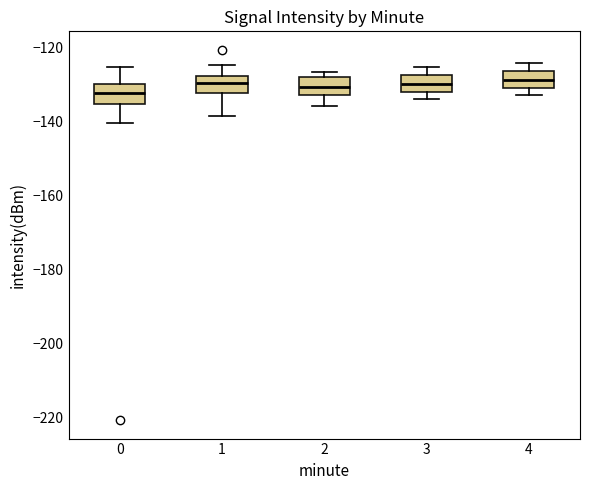

Reading left to right, read every box against the y-axis: the position of its median line, the range the box covers, and the ends of its whiskers. The values are not printed on the chart, so give them approximately, as read against the axis.

0: median -132, box -136 to -130, whiskers -140 to -126
1: median -130, box -132 to -128, whiskers -138 to -124
2: median -130, box -132 to -128, whiskers -136 to -126
3: median -130, box -132 to -128, whiskers -134 to -126
4: median -128, box -130 to -126, whiskers -132 to -124